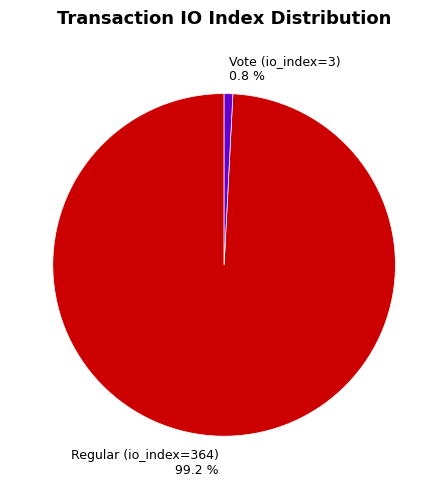

To the nearest percent, what is the difference between the Vote (io_index=3) and Regular (io_index=364) slice percentages?

98%